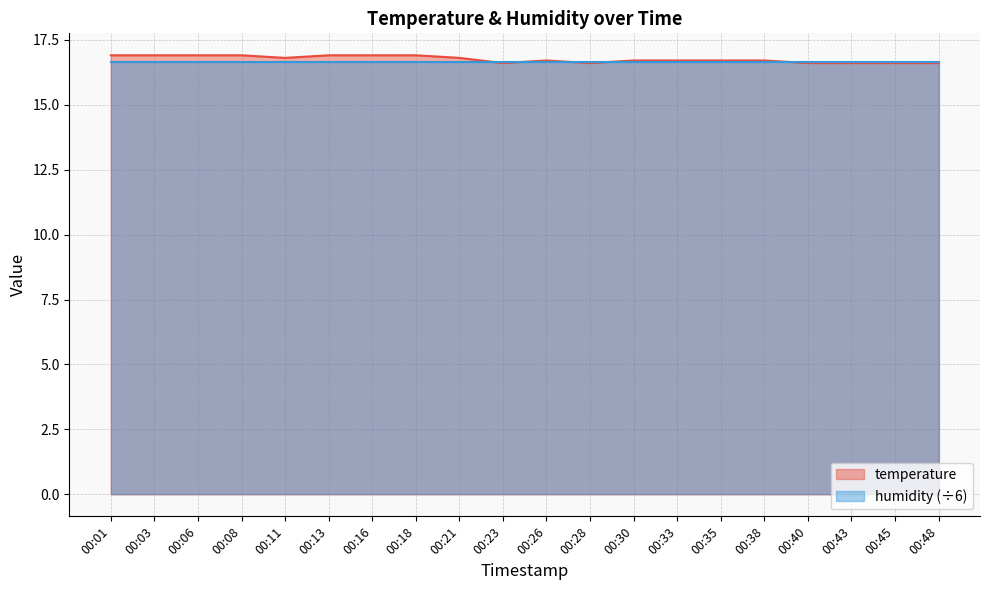

Which has a higher value, 00:45 or 00:23?

00:45